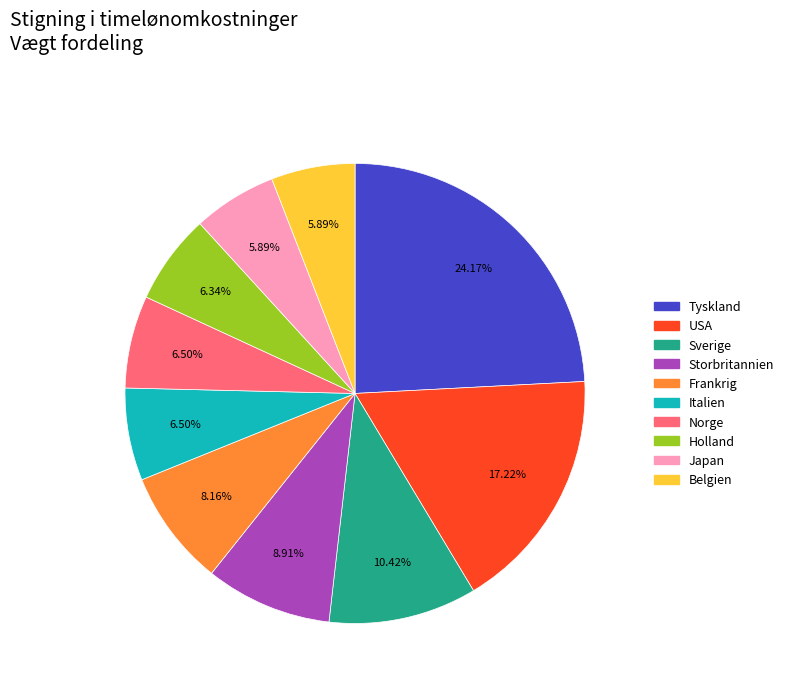

To the nearest percent, what percentage of the pie is Frankrig?

8%